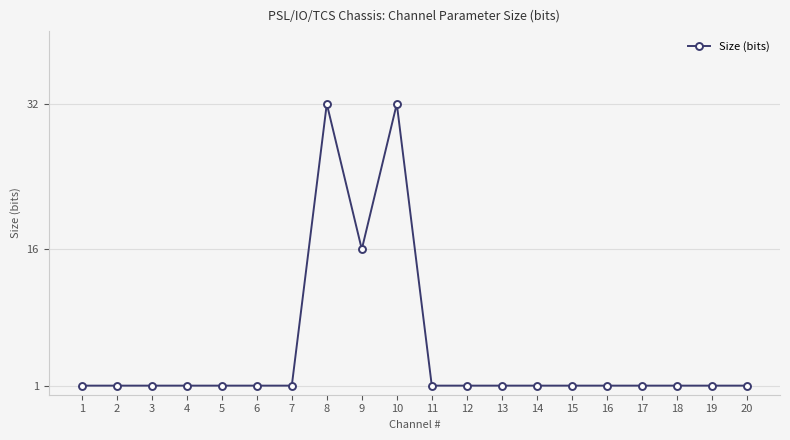

Approximately how many times larger is the value at 5 compared to 7?

1.0